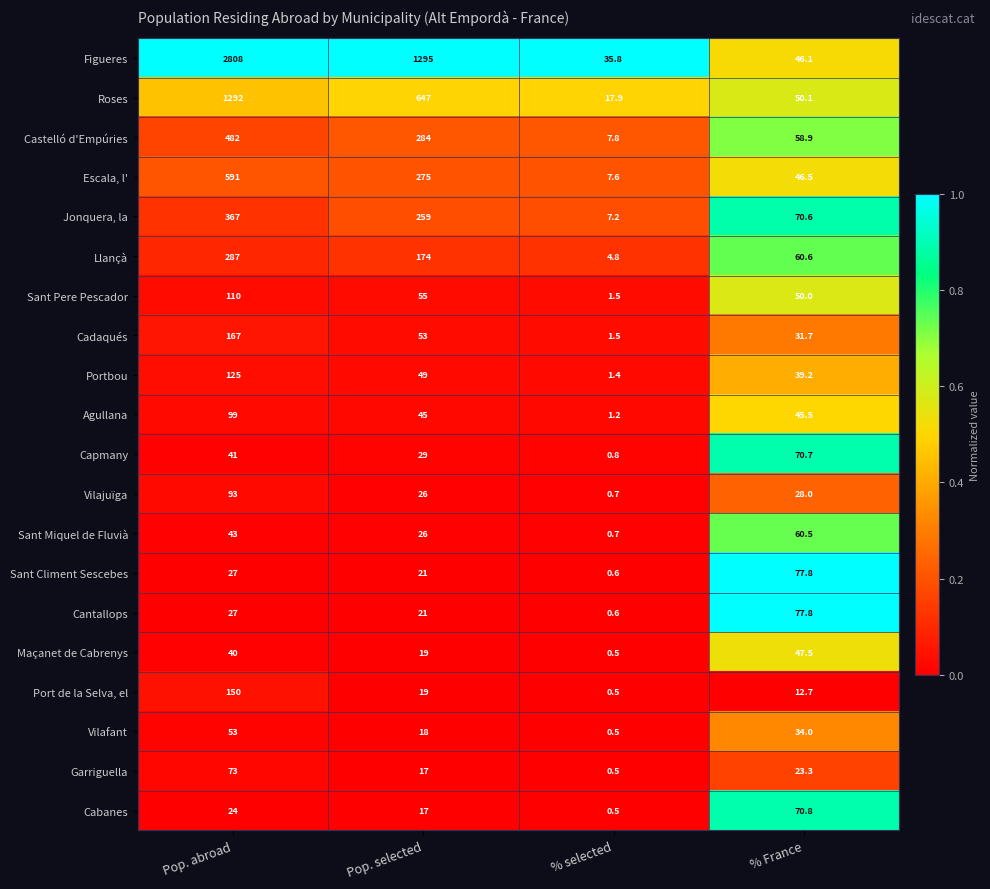

Which series changed the most between Pop. abroad and % France?

Figueres